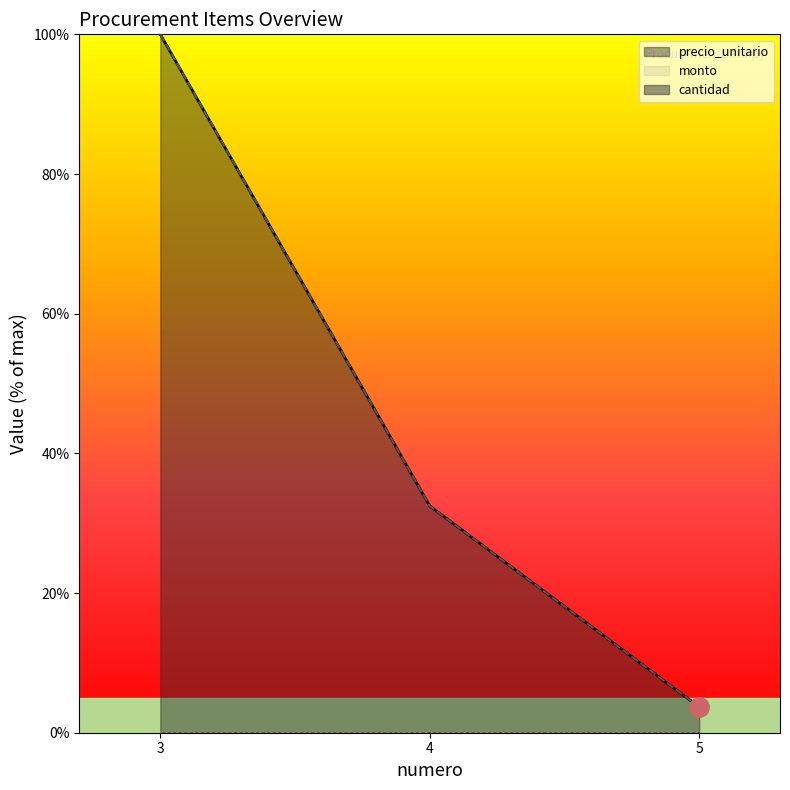

Reading right to left, extract all data points from this chart.

precio_unitario: 3.7	32.5	100.0
monto: 3.7	32.5	100.0